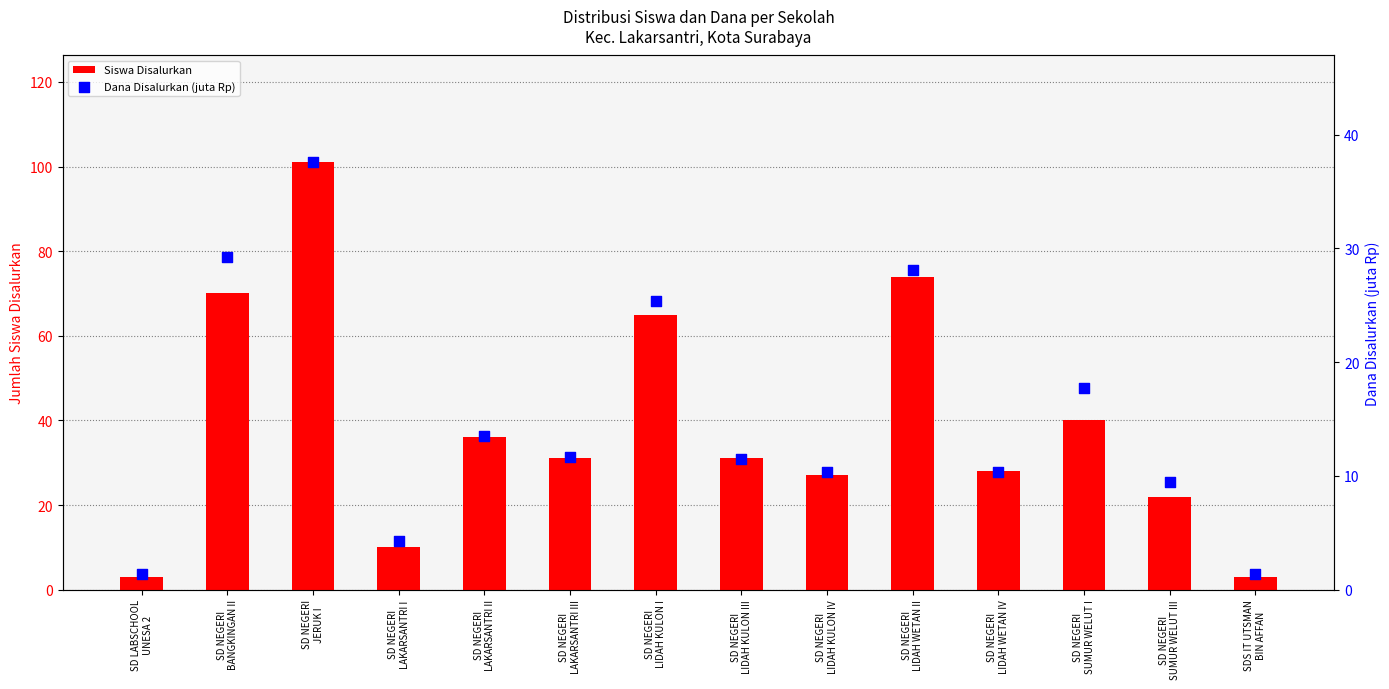

What is the total value across all series at SD NEGERI
SUMUR WELUT III?

31.4